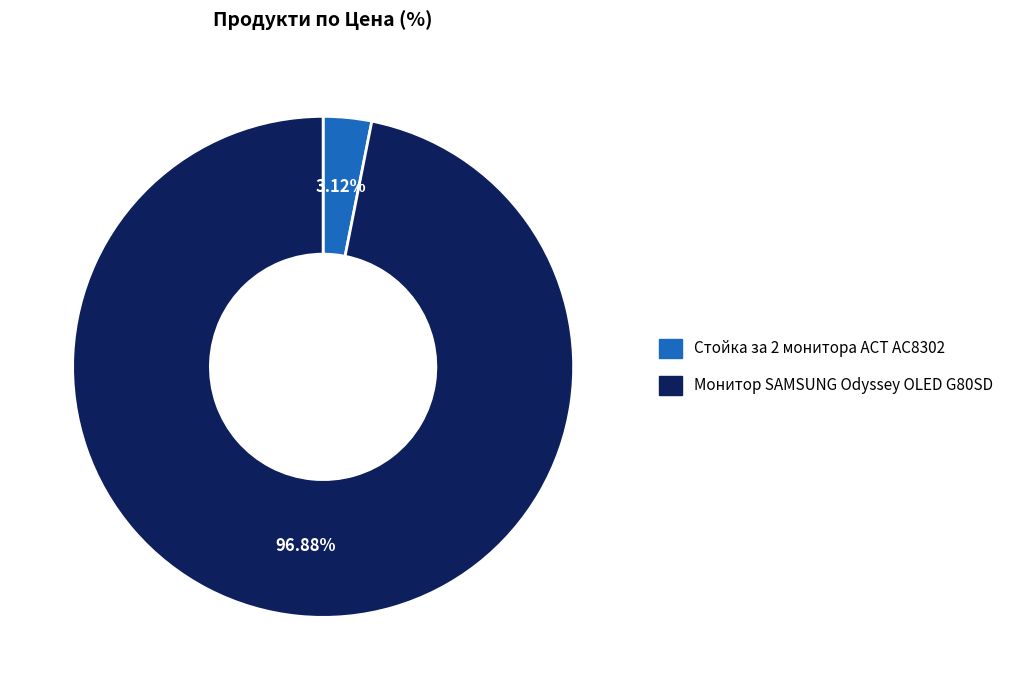

True or false: Монитор SAMSUNG Odyssey OLED G80SD accounts for 97% of the total.

True